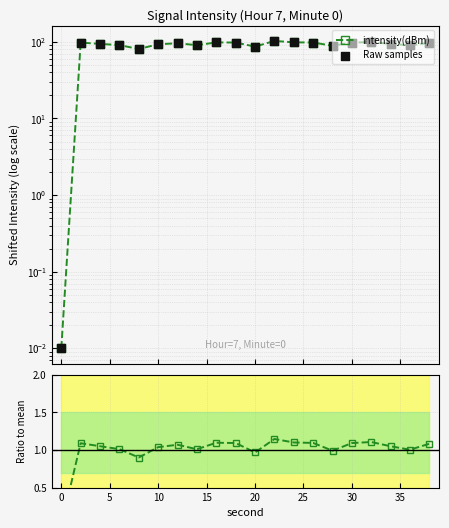

Which series has the largest total across all categories?

Raw samples